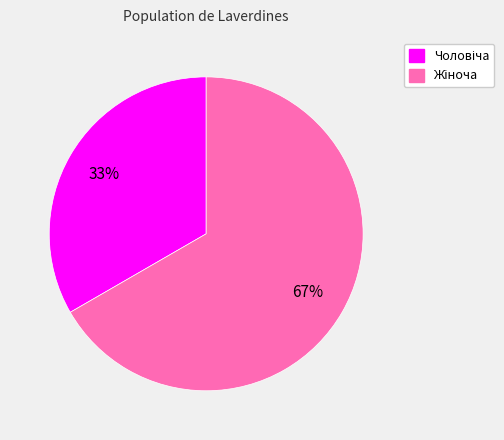

How many segments does this pie chart have?

2